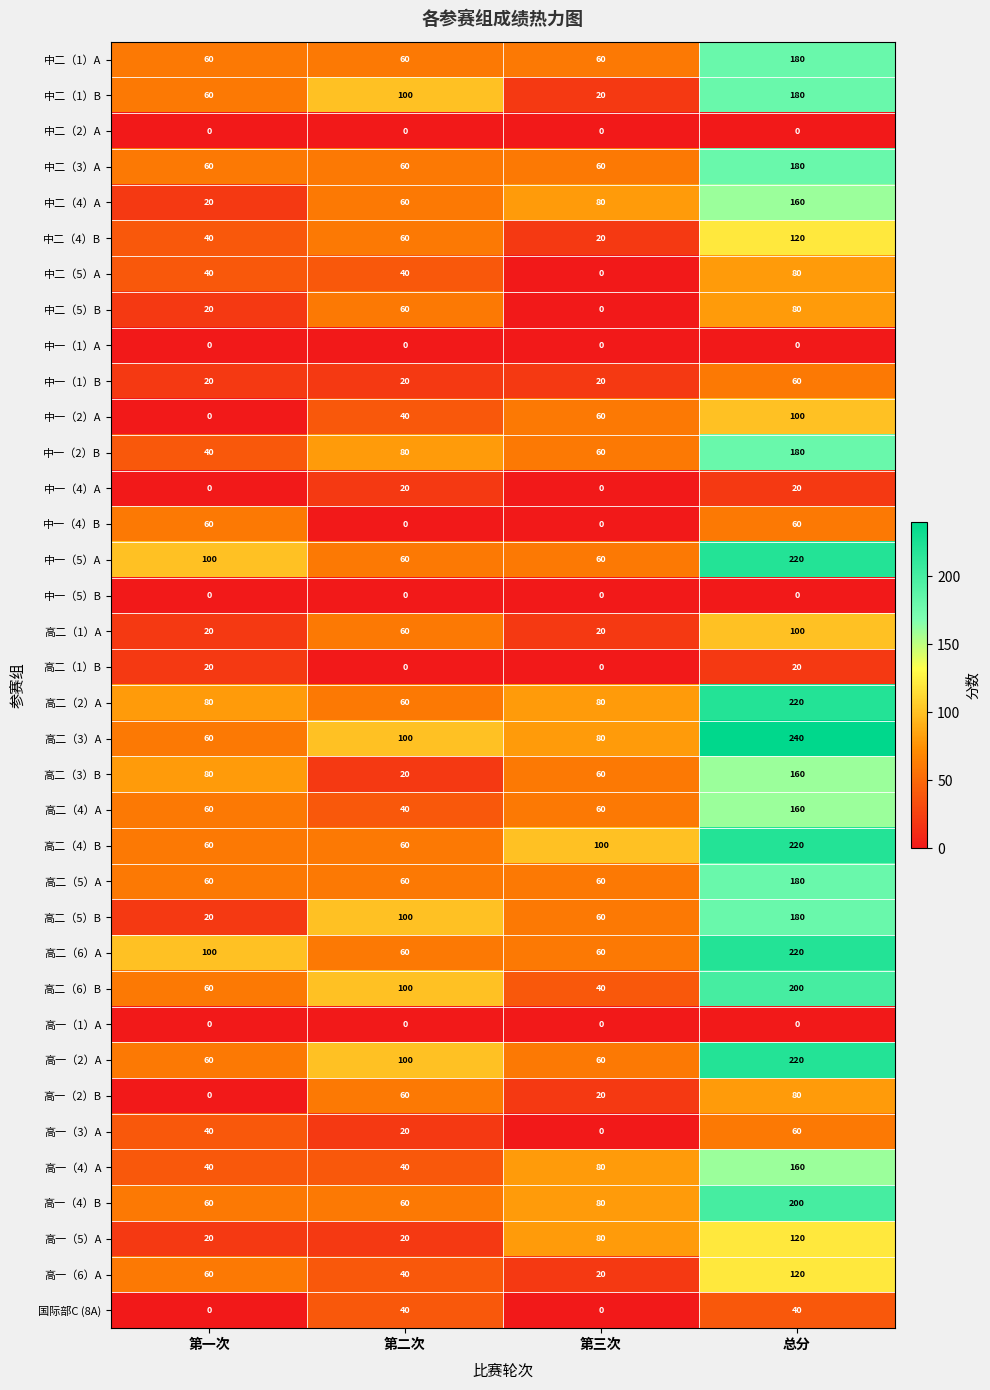

What is the maximum value shown in the chart?

240